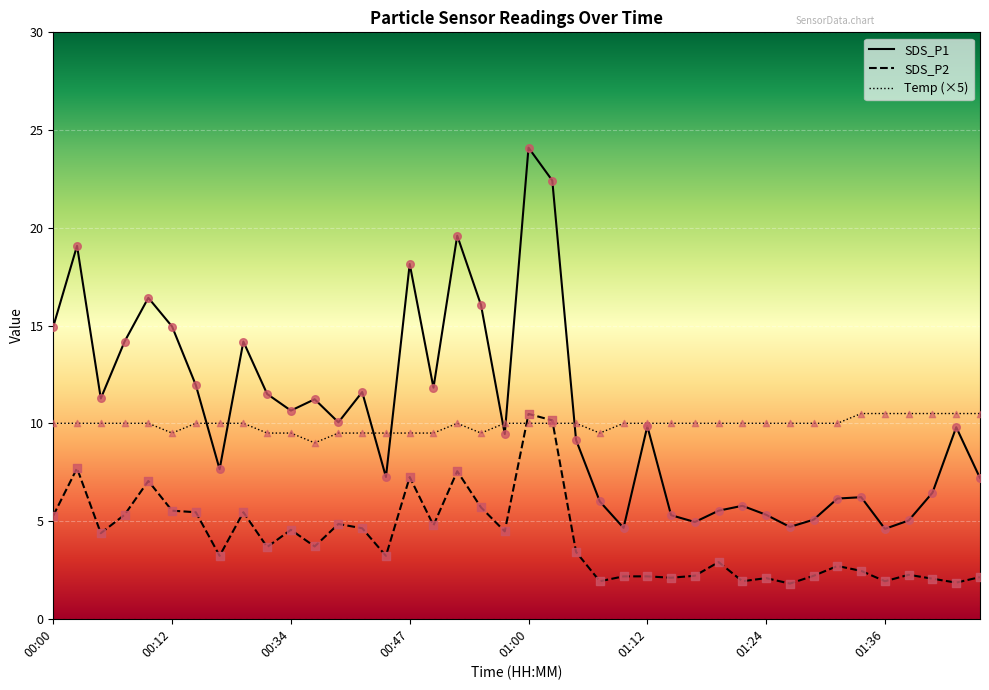

What is the maximum value for Temp (×5)?

10.5